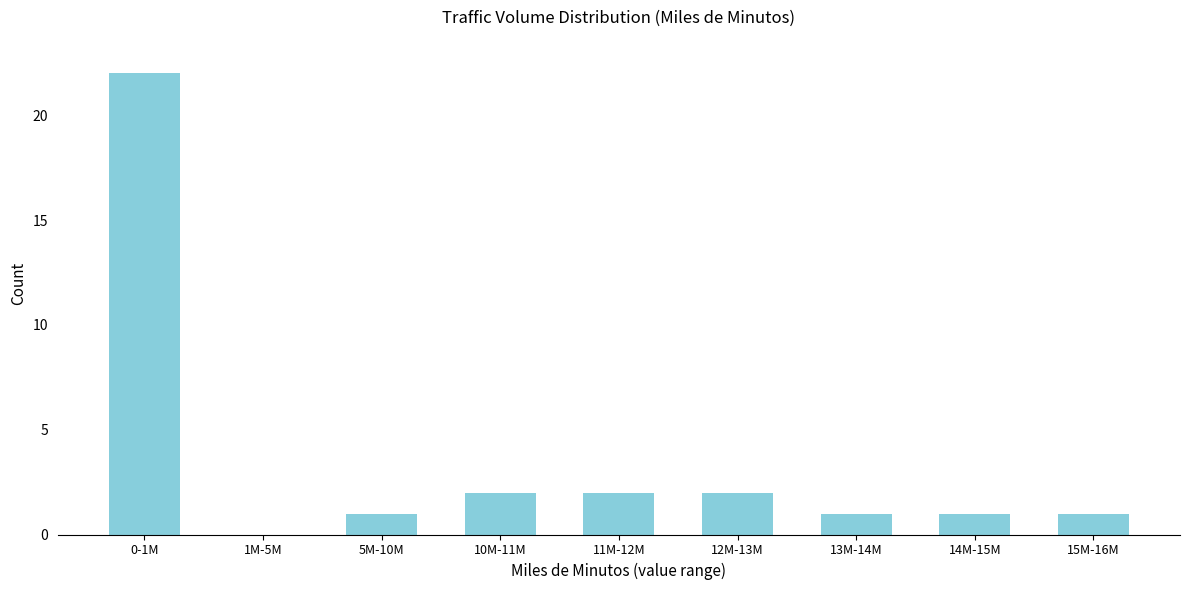

Reading left to right, list all the values displayed in this chart.

0-1M=22	1M-5M=0	5M-10M=1	10M-11M=2	11M-12M=2	12M-13M=2	13M-14M=1	14M-15M=1	15M-16M=1